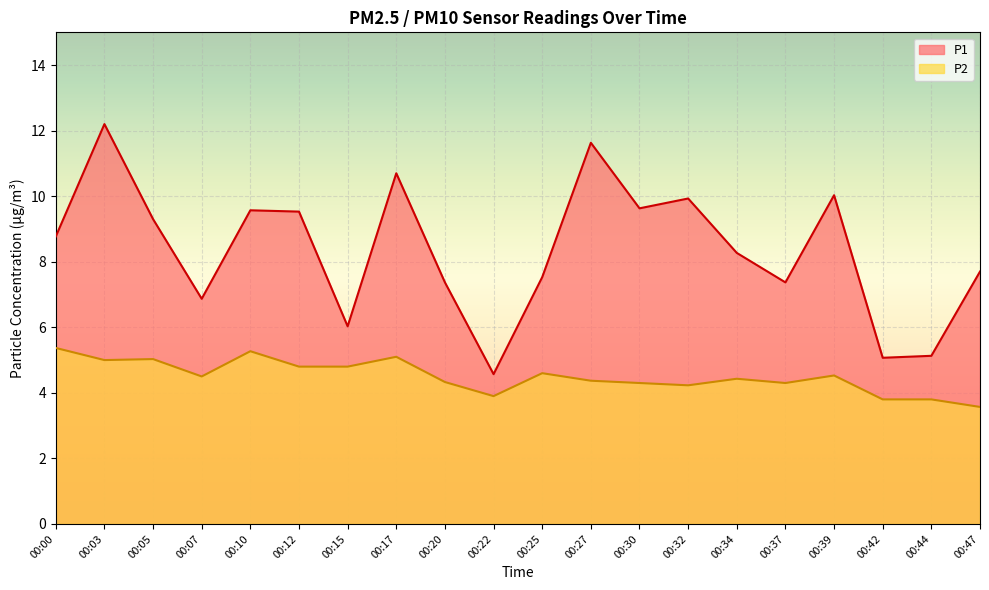

Which category has the highest value across all series?

00:03